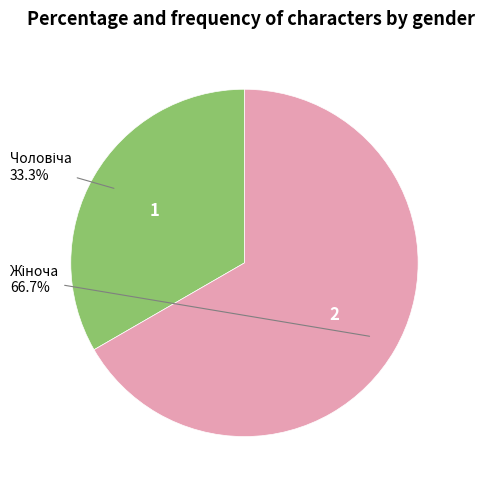

Is it true that Чоловіча is 44% of the pie?

False